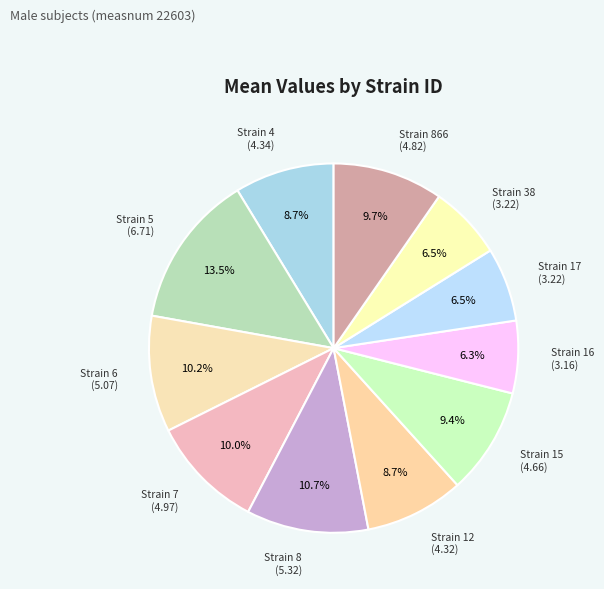

What is the largest slice in the pie chart?

Strain 5